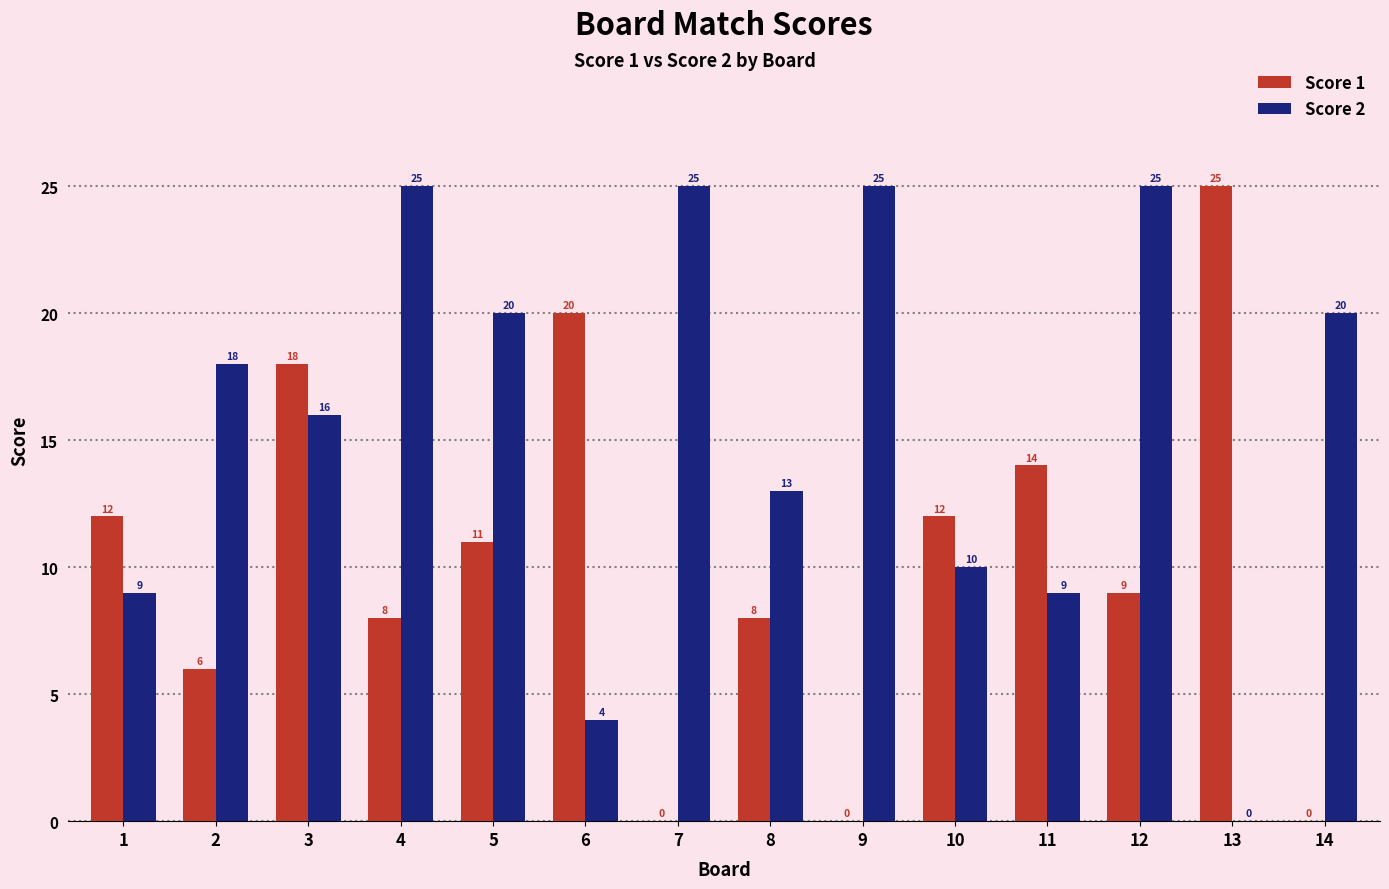

Which series changed the most between 1 and 9?

Score 2